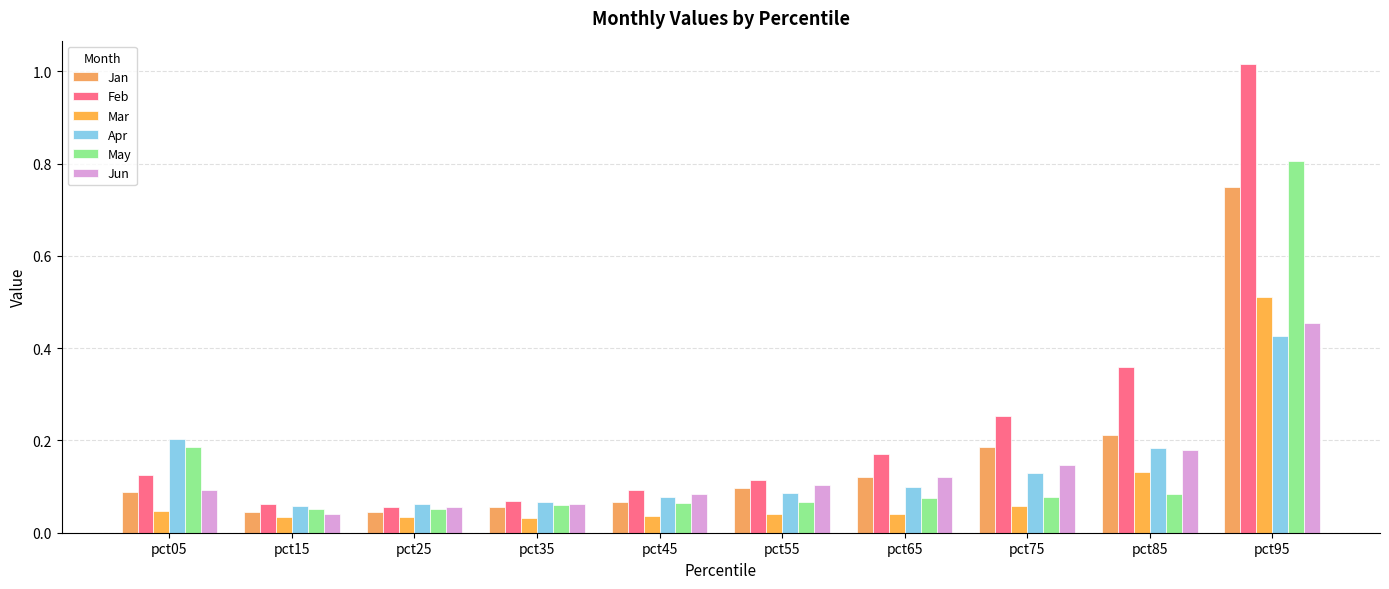

At how many categories does at least one series exceed 0?

10